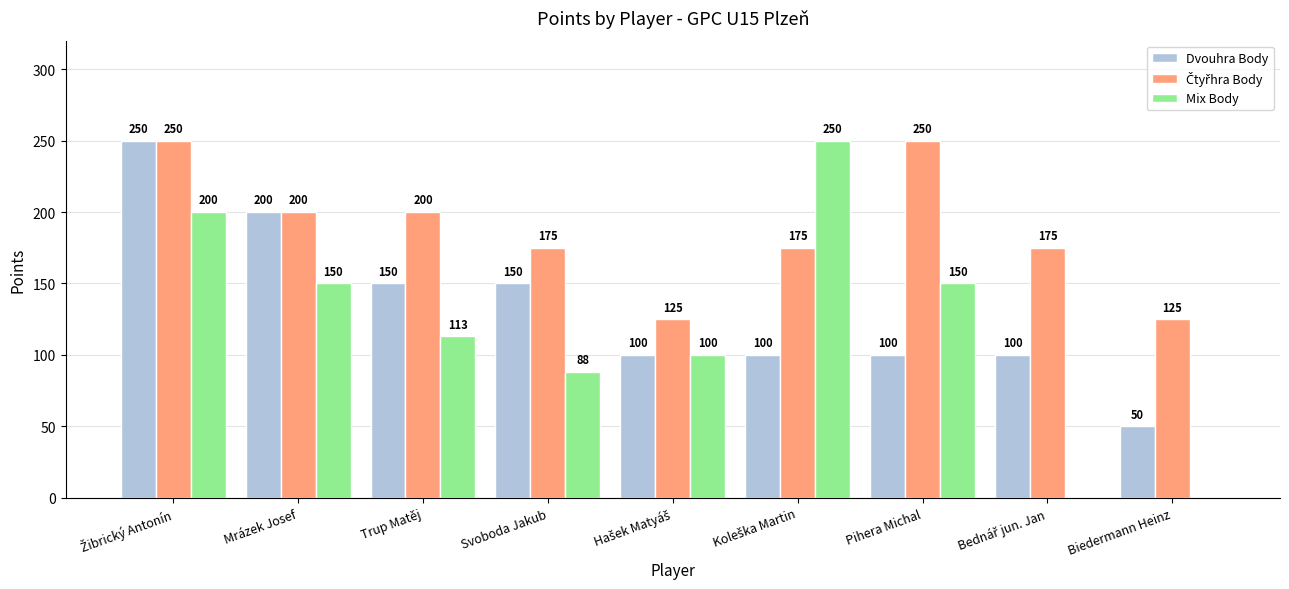

Which series has the largest range (max minus min)?

Mix Body